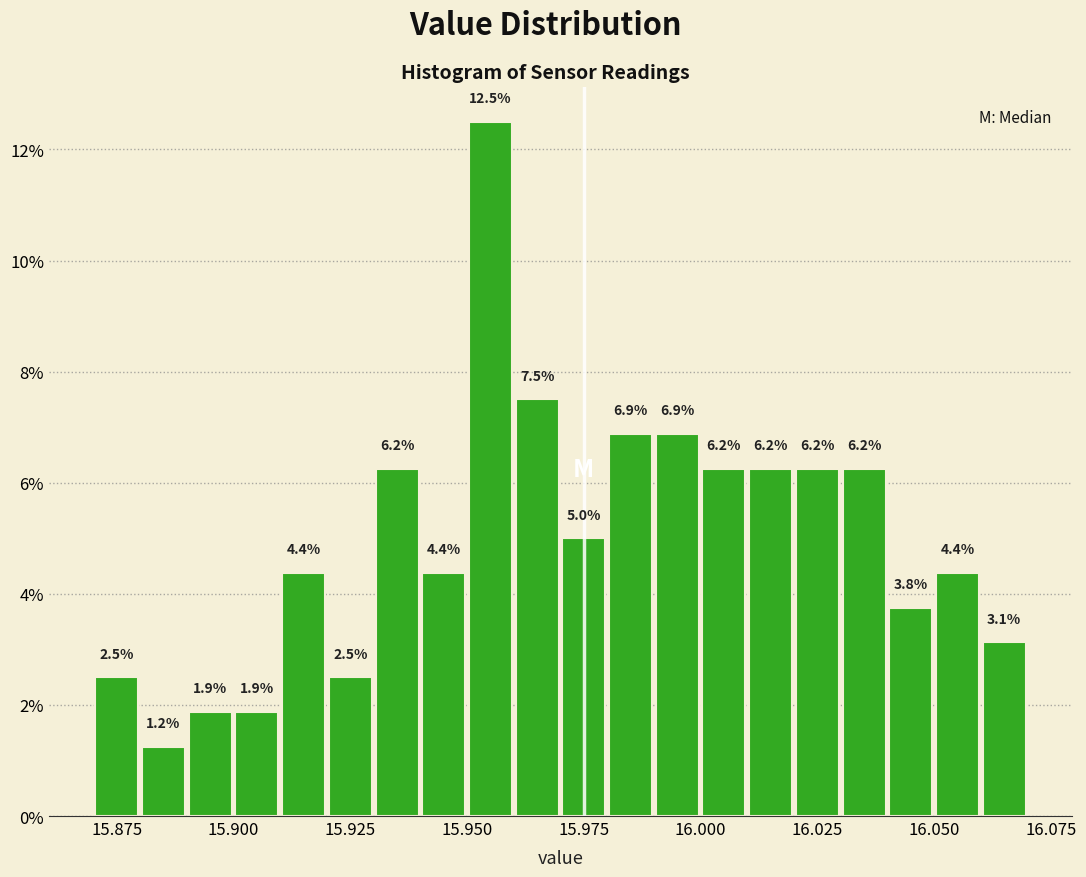

Around what value on the x-axis is the tallest bar? Give the approximate position of its centre, as read against the axis.

15.955